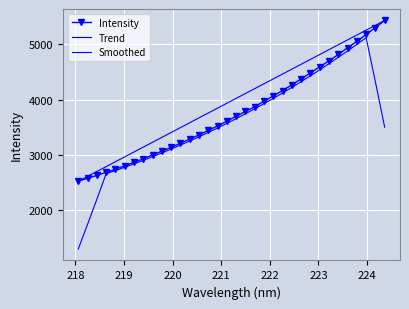

What is the difference between the second highest and minimum values?

2792.8